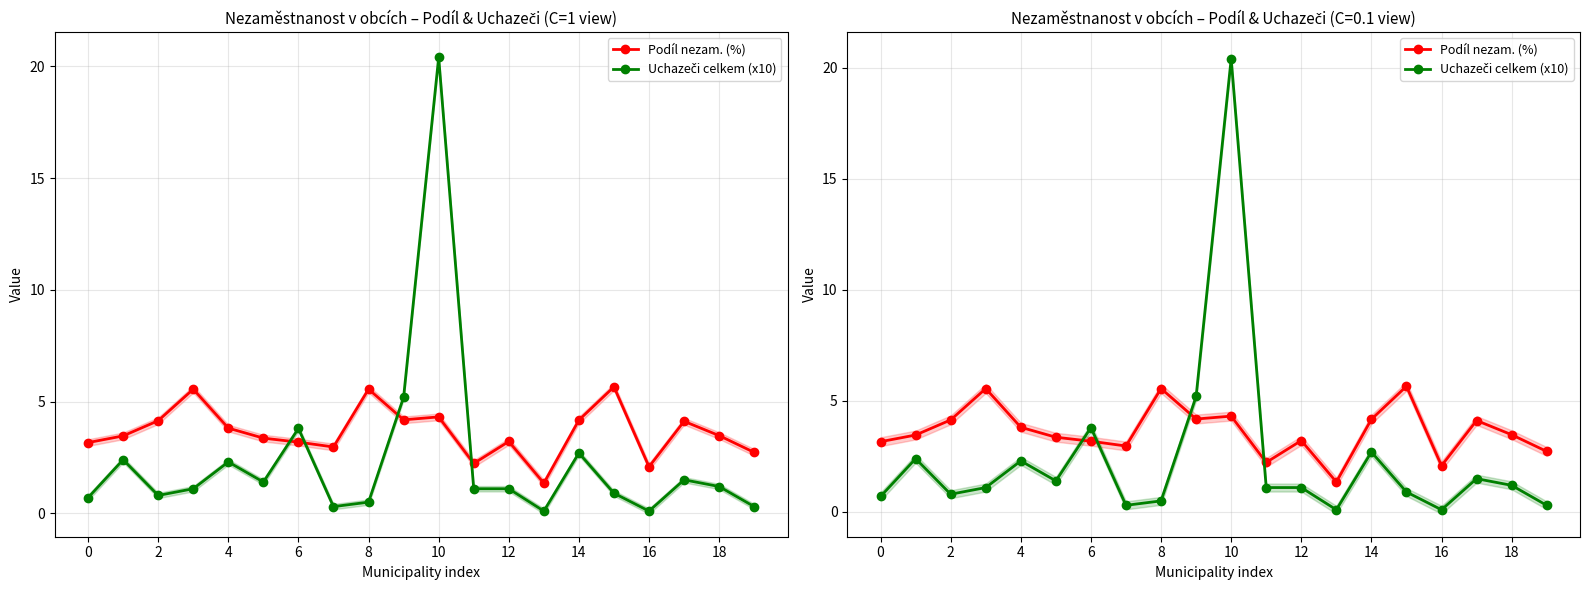

What is the difference between the maximum and second lowest values in the Uchazeči celkem (x10) series?

20.3